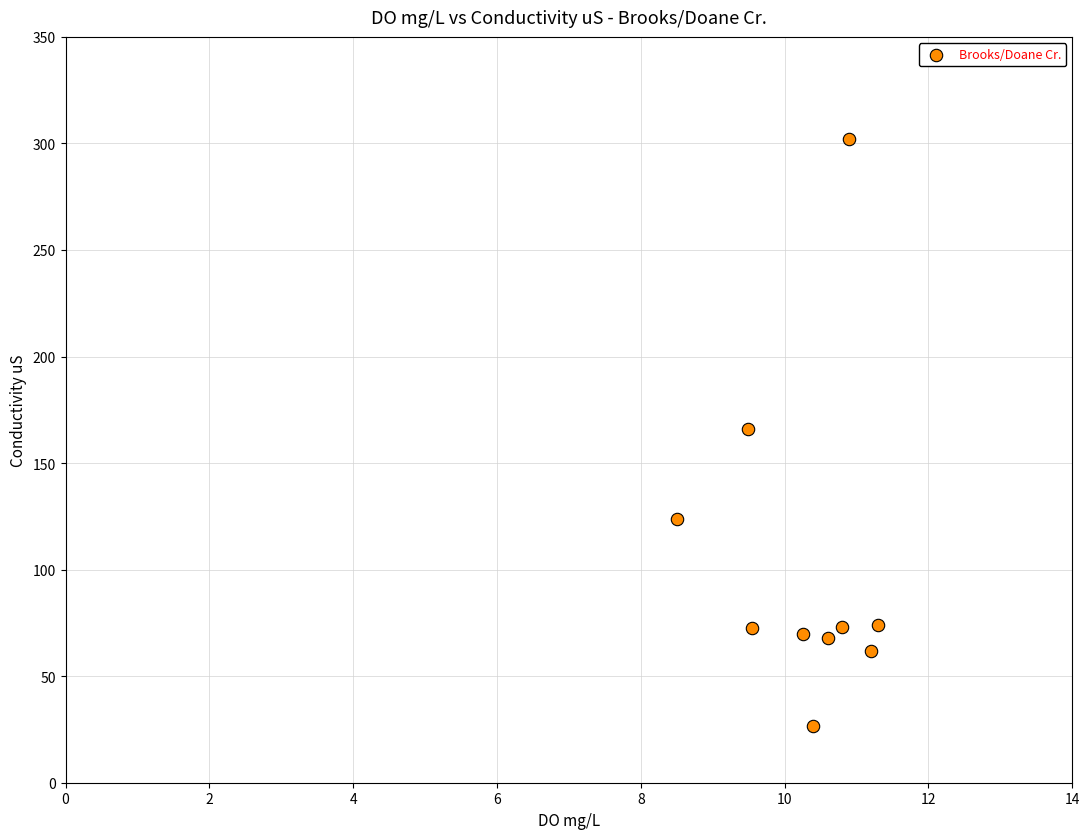

What is the range of X values (max minus min)?

2.8